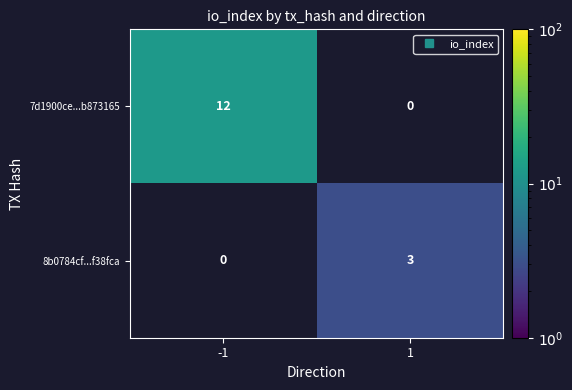

At which label is 7d1900ce...b873165 closest to 12?

-1